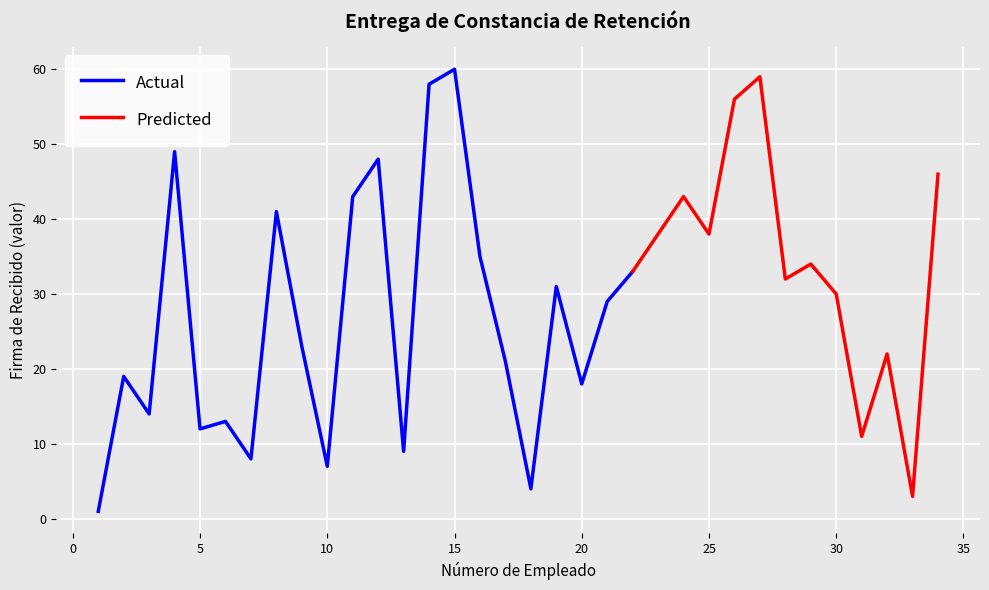

Which label corresponds to the smallest value in the chart?

1